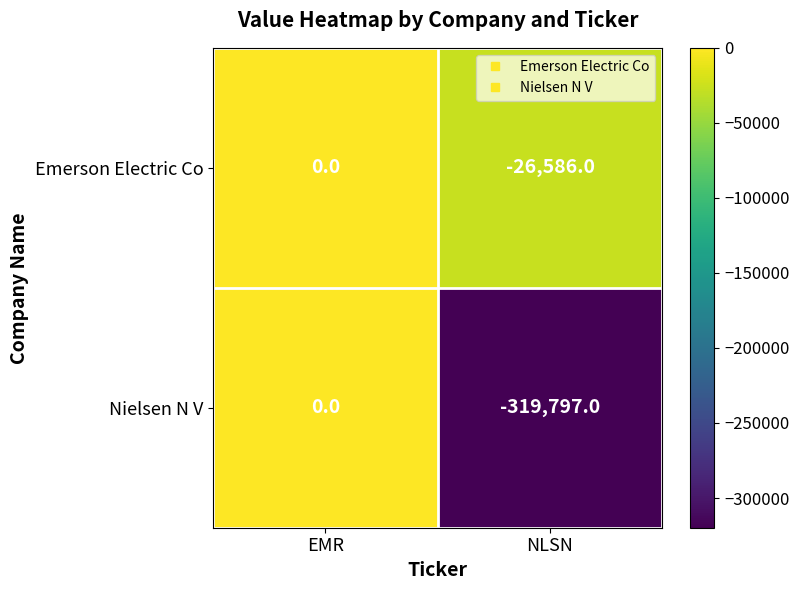

What is the sum of the Nielsen N V values at NLSN and EMR?

-319797